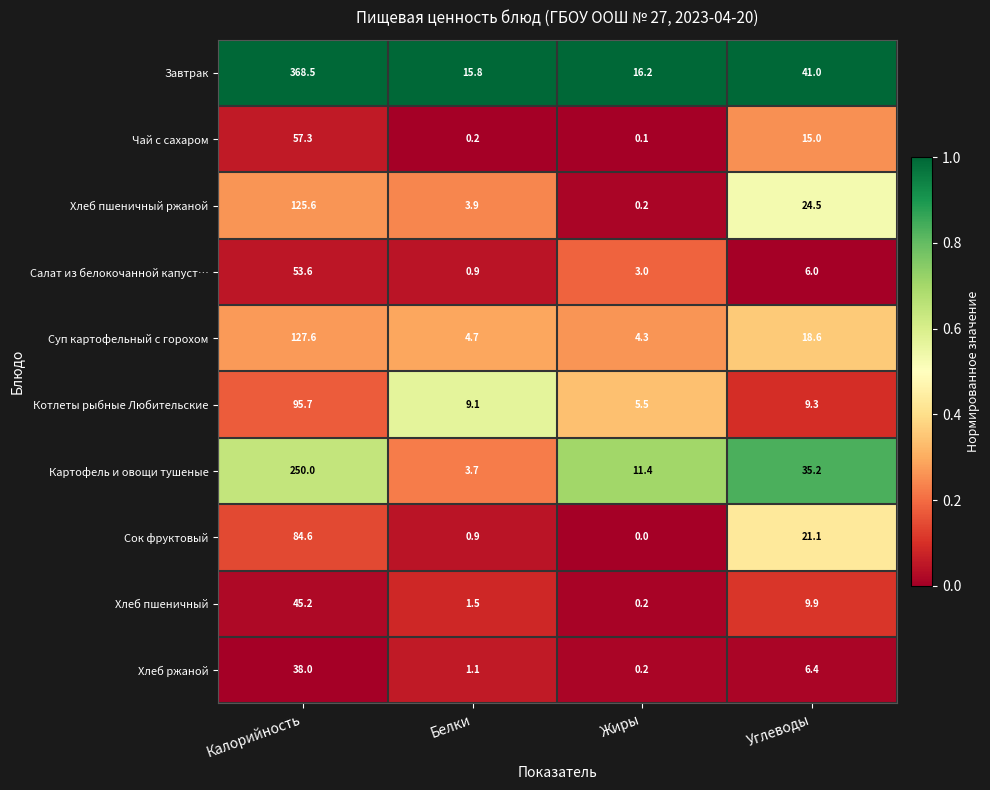

Count the number of data series in this chart.

10